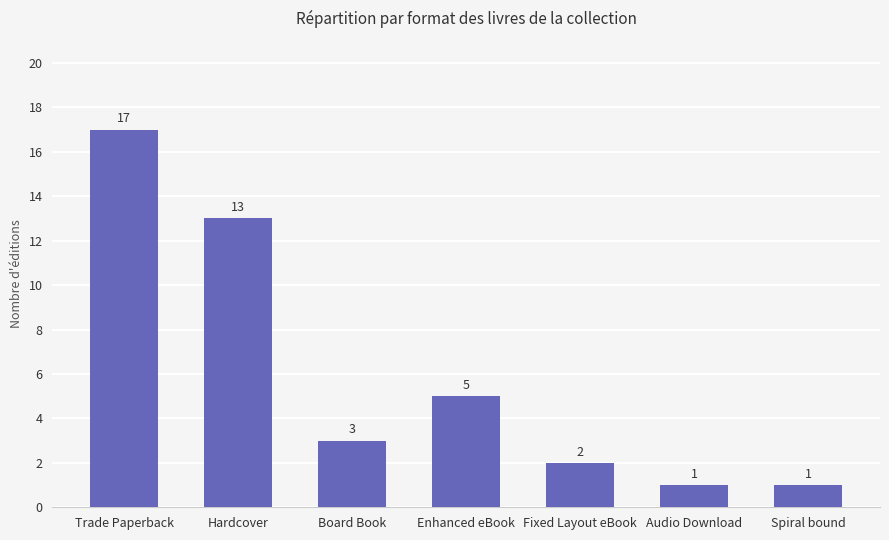

Count the number of categories in the chart.

7